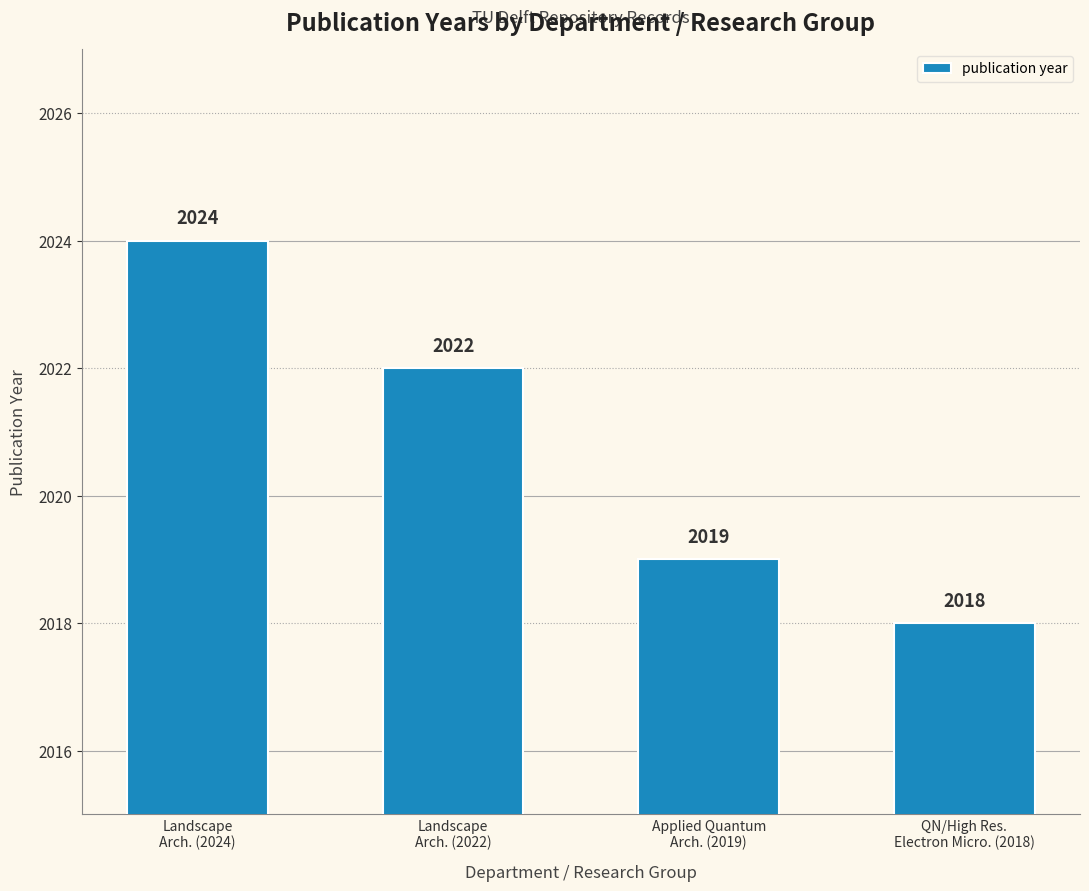

Between Landscape
Arch. (2022) and QN/High Res.
Electron Micro. (2018), which is larger?

Landscape
Arch. (2022)